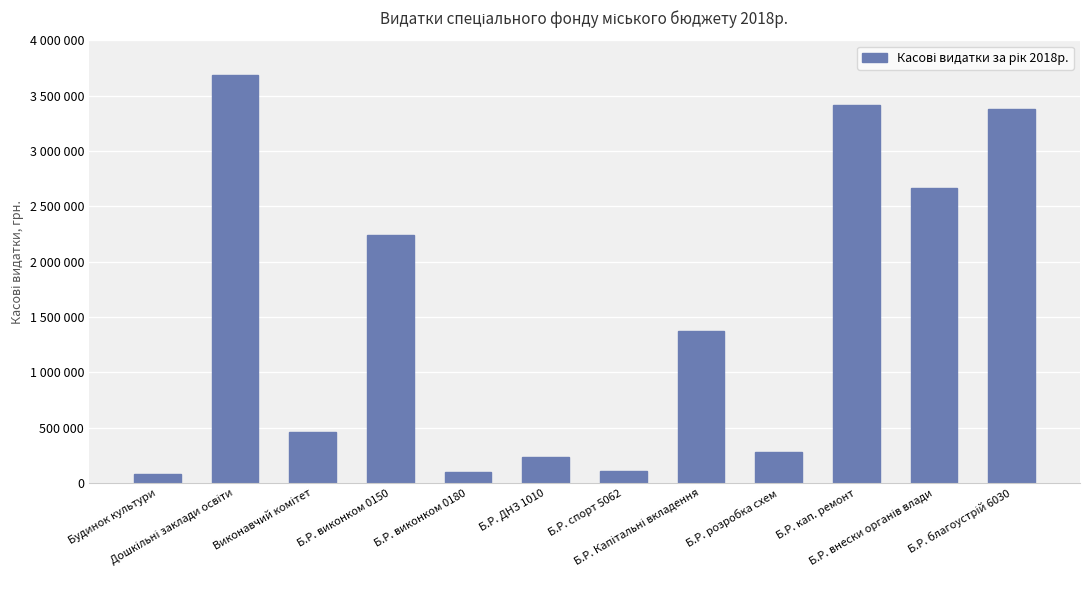

What is the sum of the values at Б.Р. виконком 0150 and Будинок культури?

2323337.6